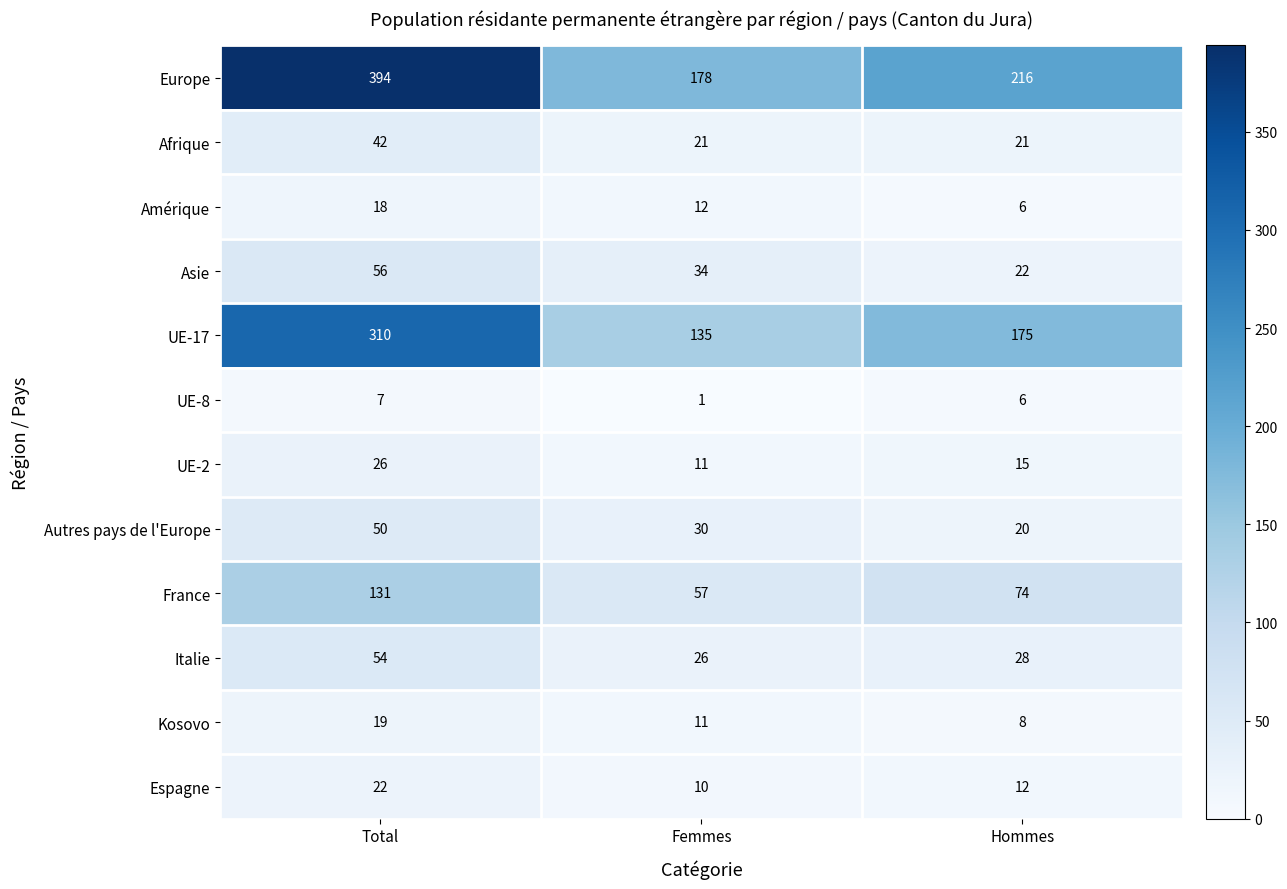

Between Femmes and Hommes, which series saw the biggest shift?

UE-17